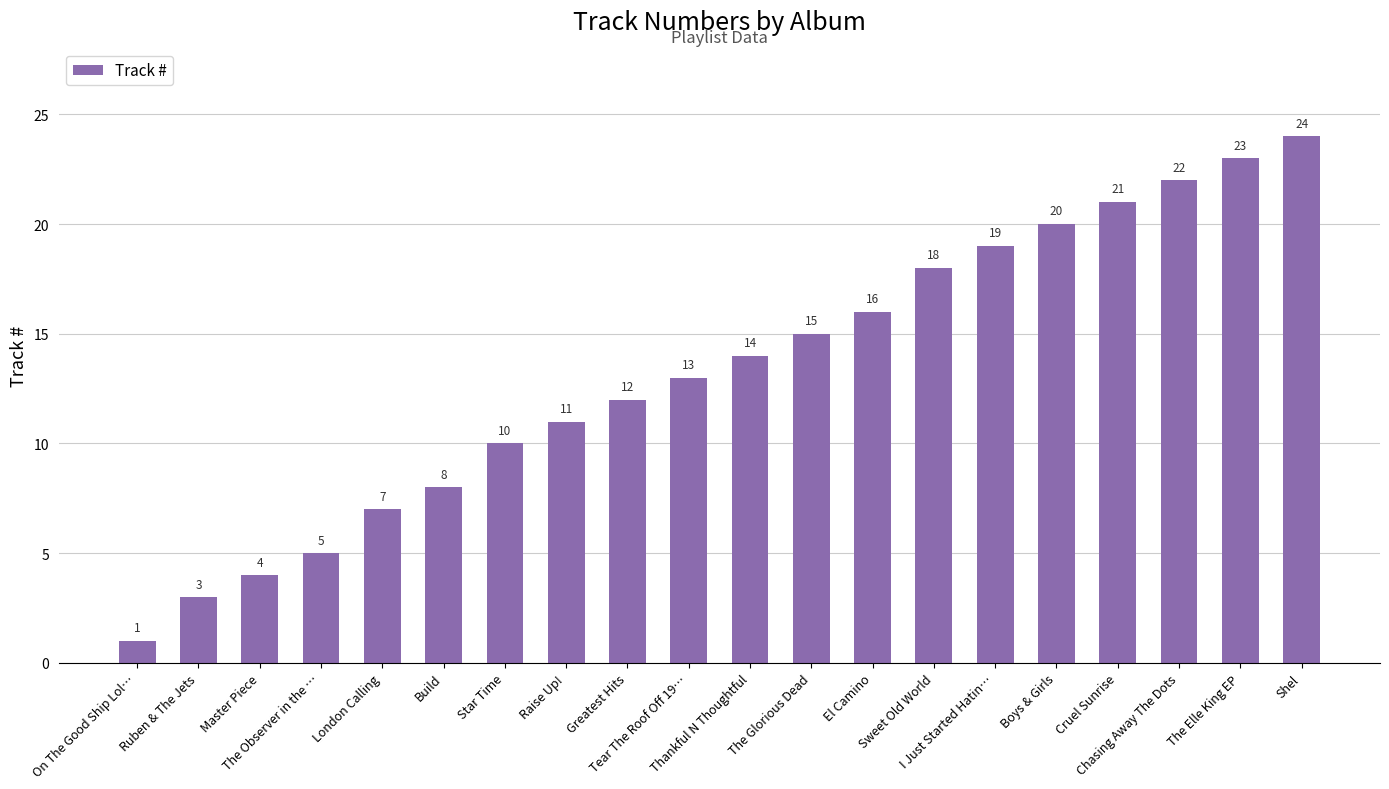

Rank the categories by value from lowest to highest.

On The Good Ship Lol…, Ruben & The Jets, Master Piece, The Observer in the …, London Calling, Build, Star Time, Raise Up!, Greatest Hits, Tear The Roof Off 19…, Thankful N Thoughtful, The Glorious Dead, El Camino, Sweet Old World, I Just Started Hatin…, Boys & Girls, Cruel Sunrise, Chasing Away The Dots, The Elle King EP, Shel